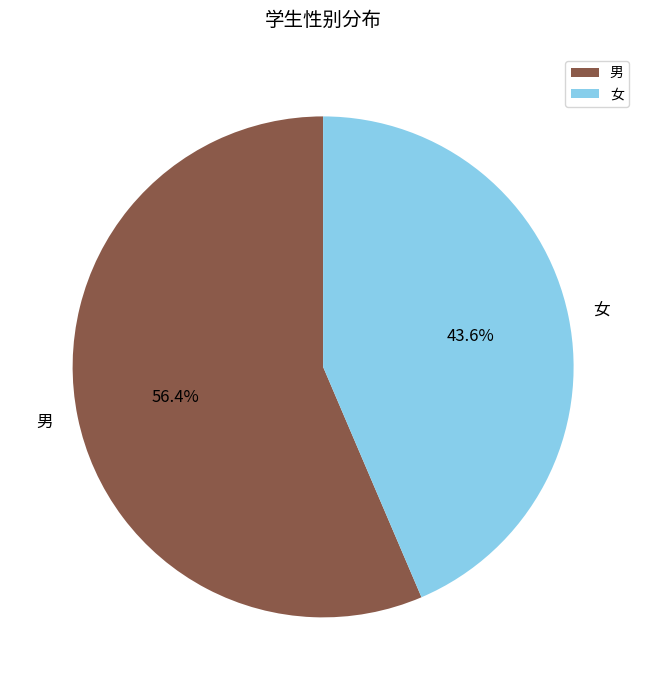

Count the number of slices in the pie.

2